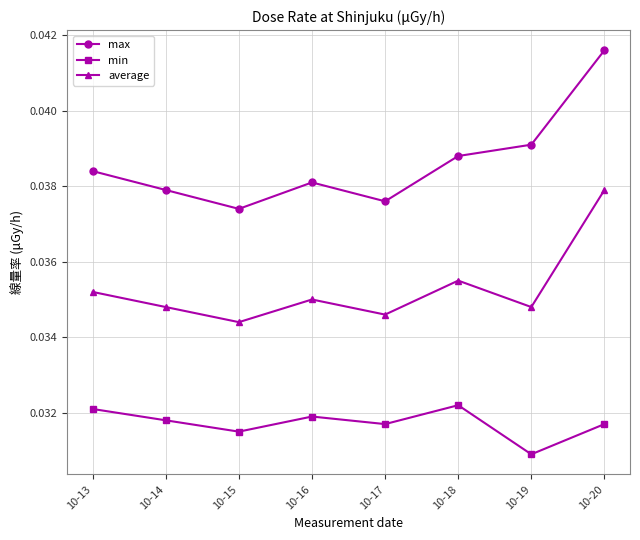

Which series changed the most between 10-15 and 10-20?

max